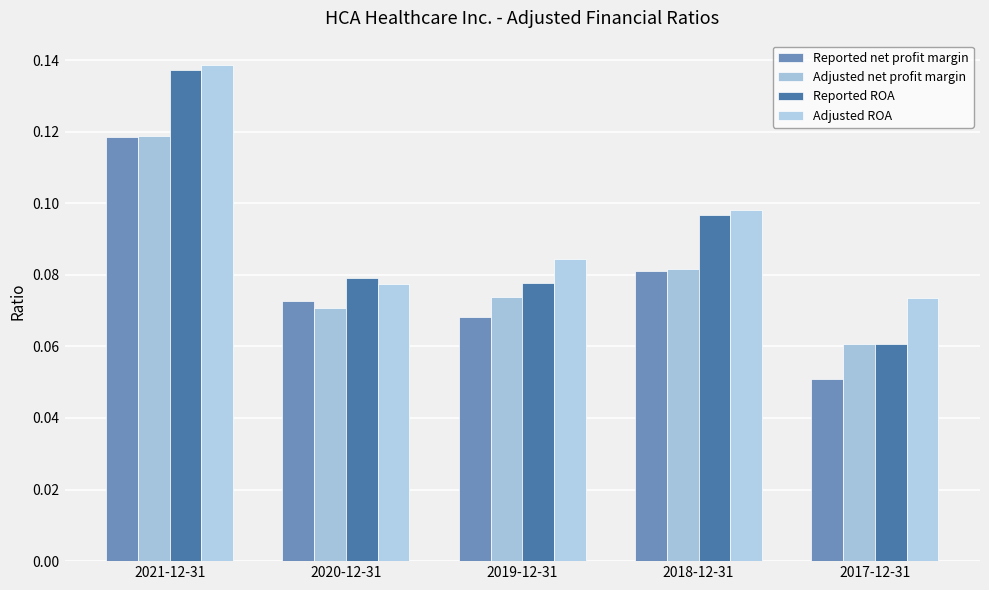

Is the value of Adjusted net profit margin at 2017-12-31 greater than the value of Adjusted ROA at 2017-12-31?

No